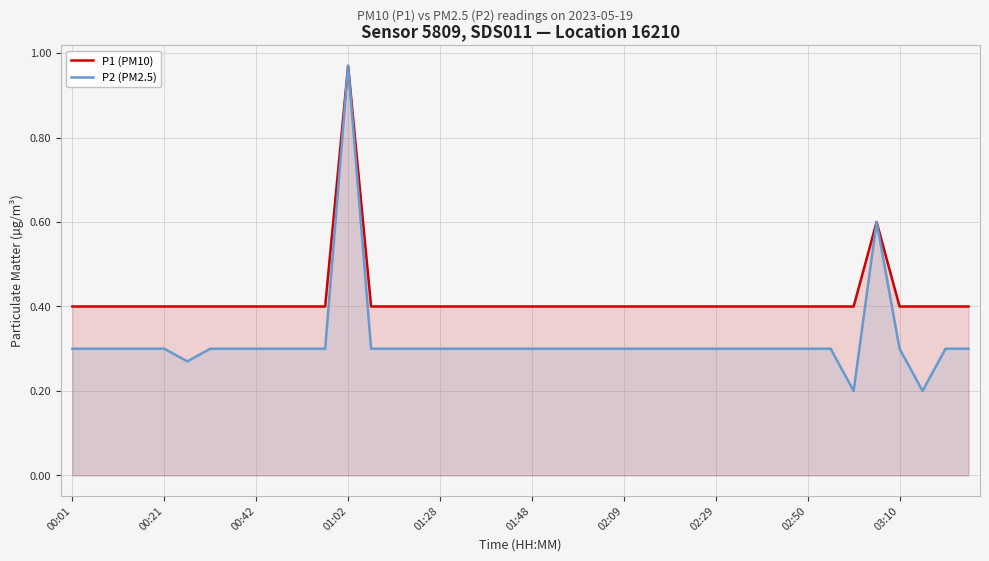

True or false: P2 (PM2.5) and P1 (PM10) intersect in this chart.

False